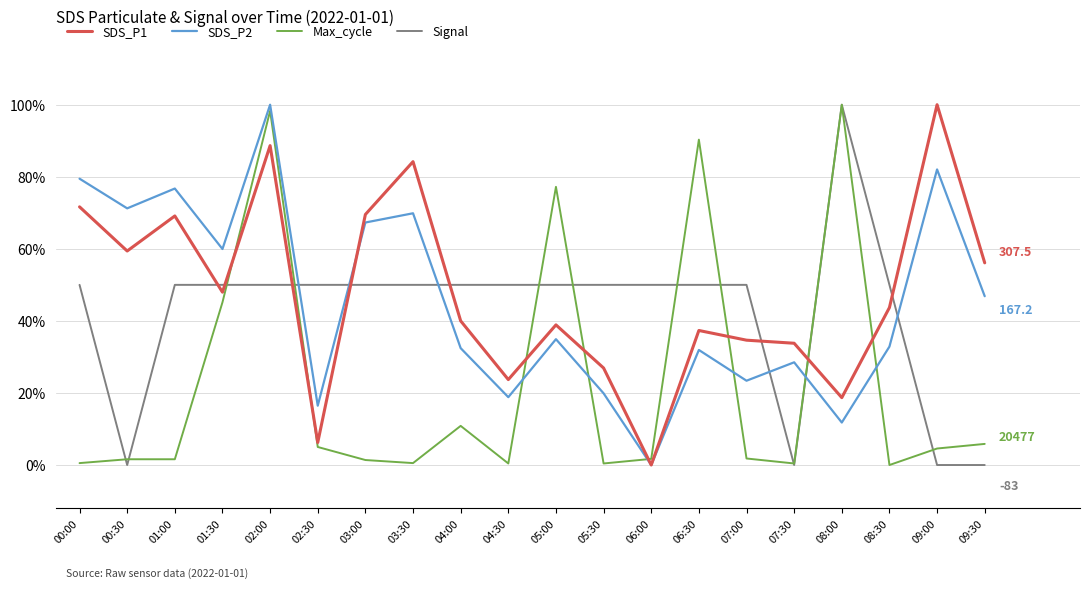

Is this an area chart (filled region under the line)?

No